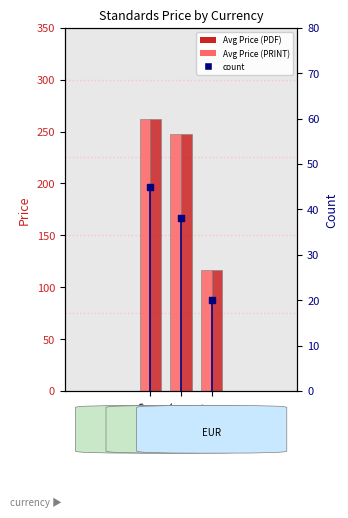

What are all the series names shown in the legend?

Avg Price (PDF), Avg Price (PRINT), count